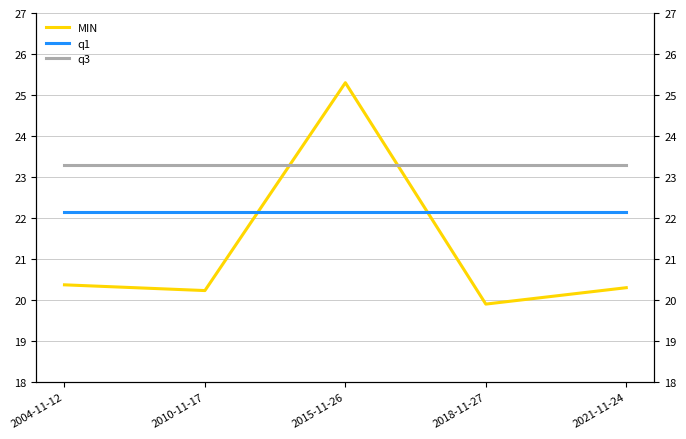

Which series has the largest total across all categories?

q3